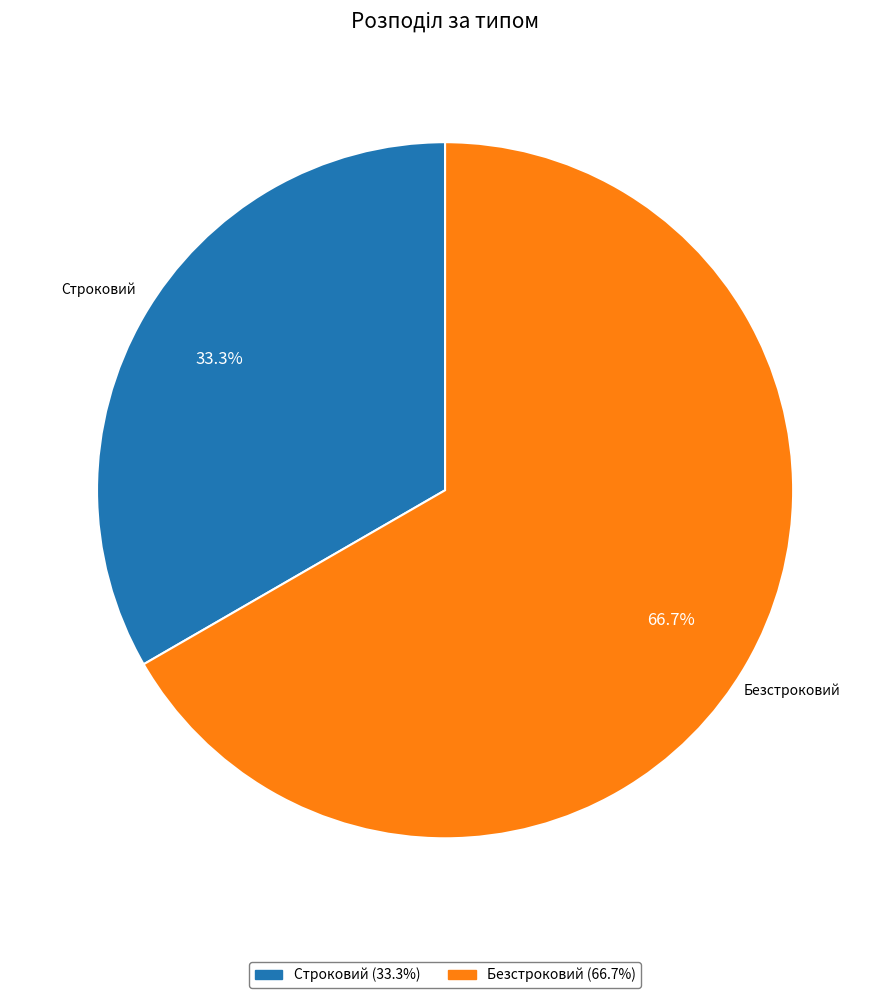

What percentage do Безстроковий and Строковий together represent?

100.0%